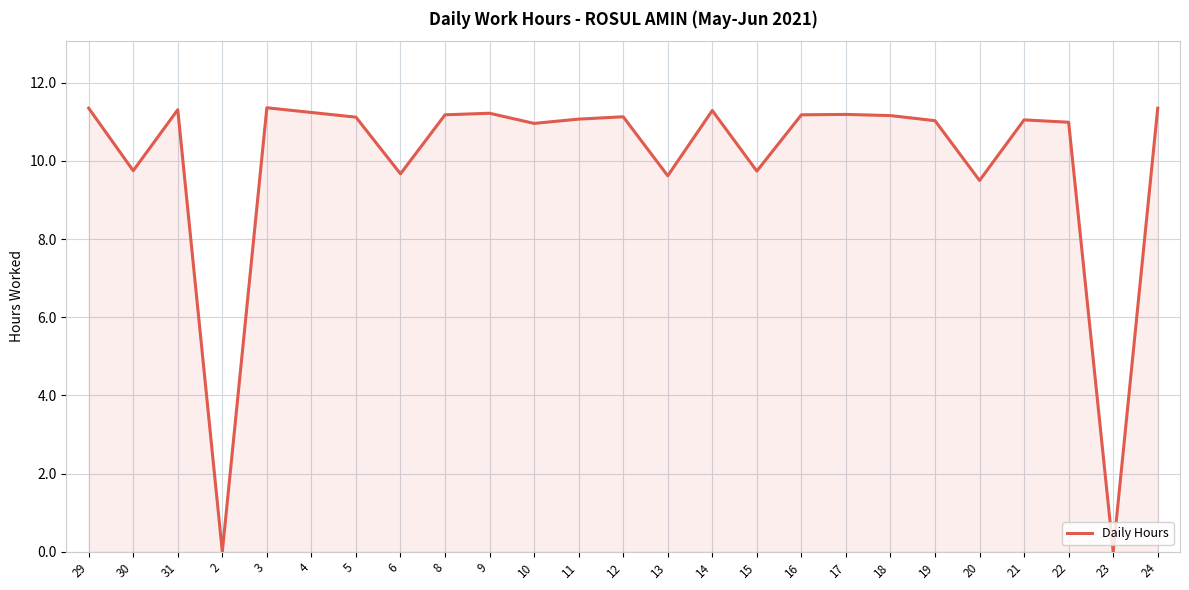

What is the greatest value displayed?

11.4